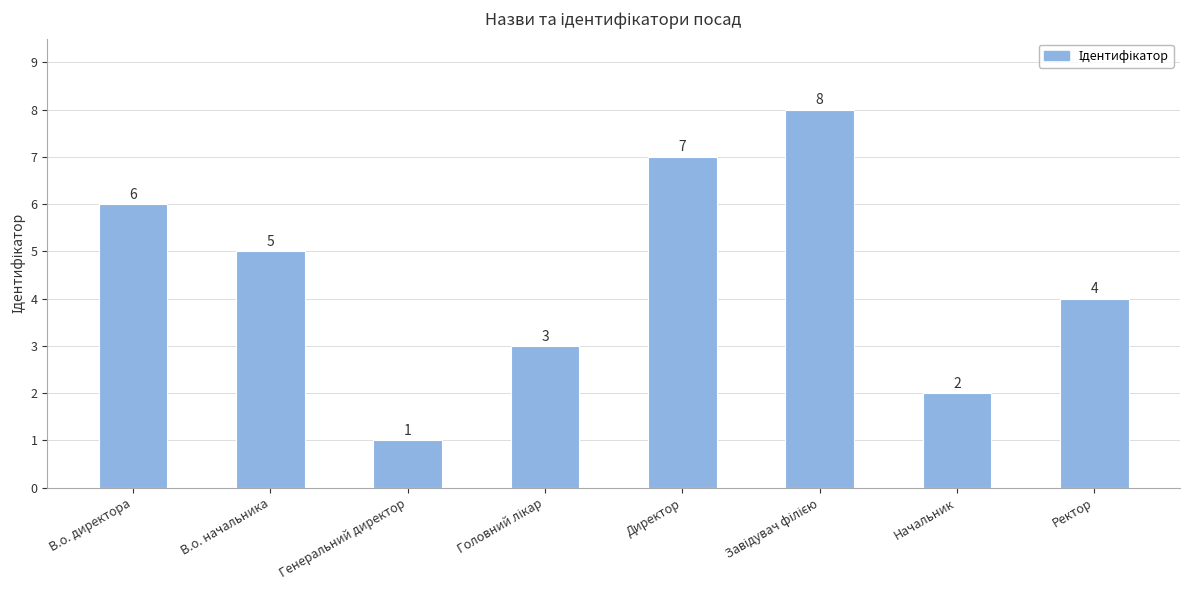

What is the difference between the second highest and second lowest values?

5